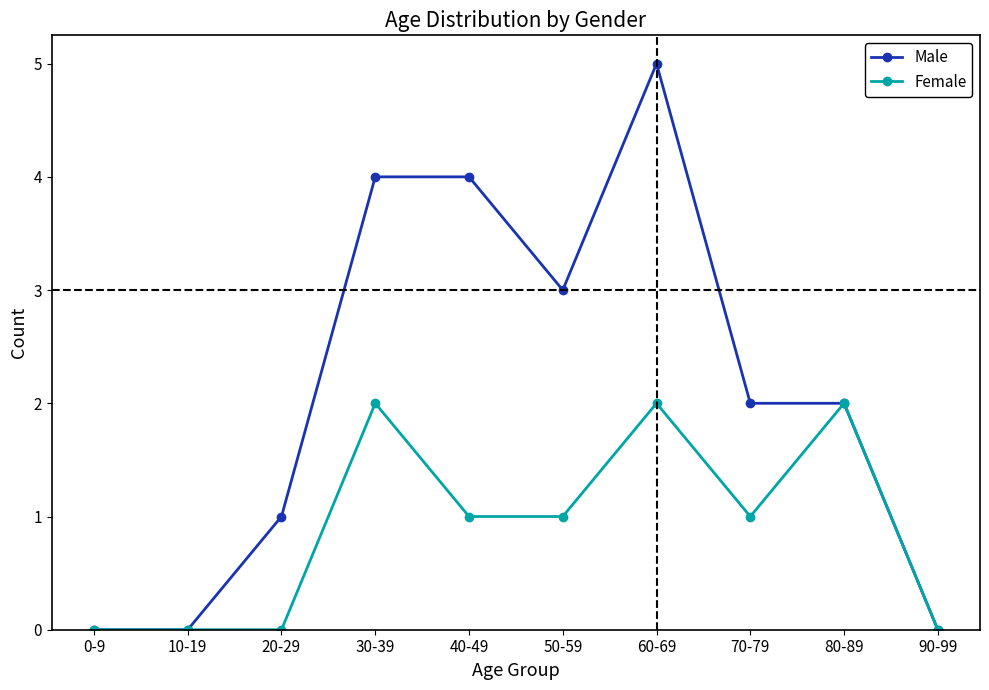

What is the difference between the highest and lowest values at 60-69?

3